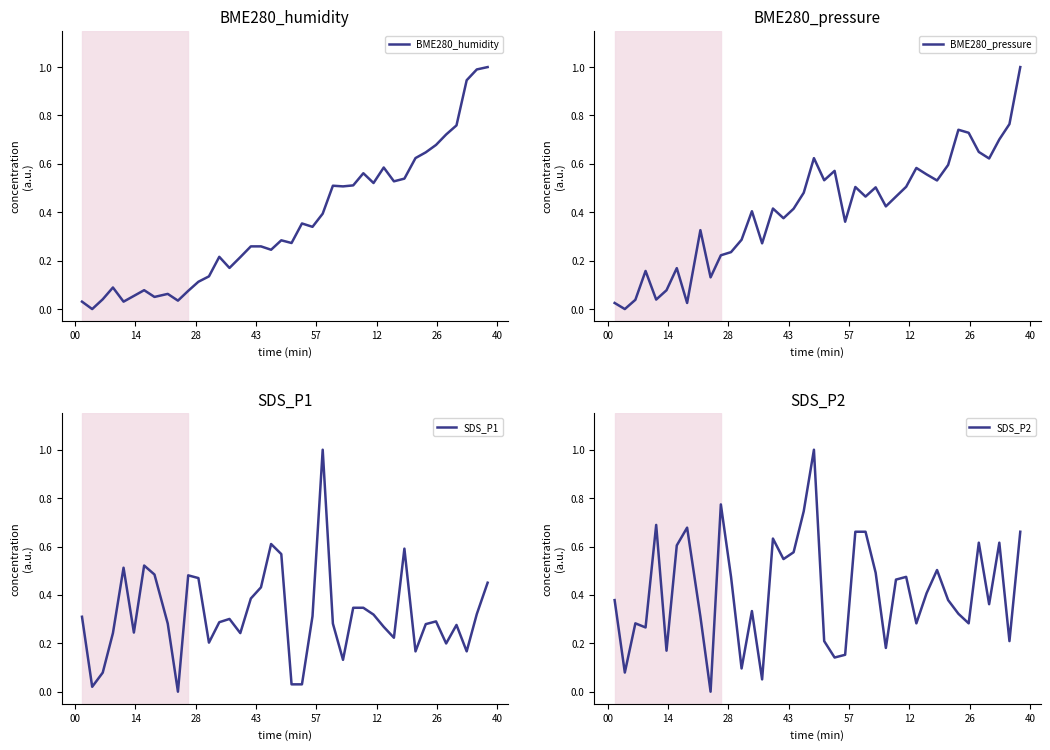

Which category has the lowest value across all series?

00